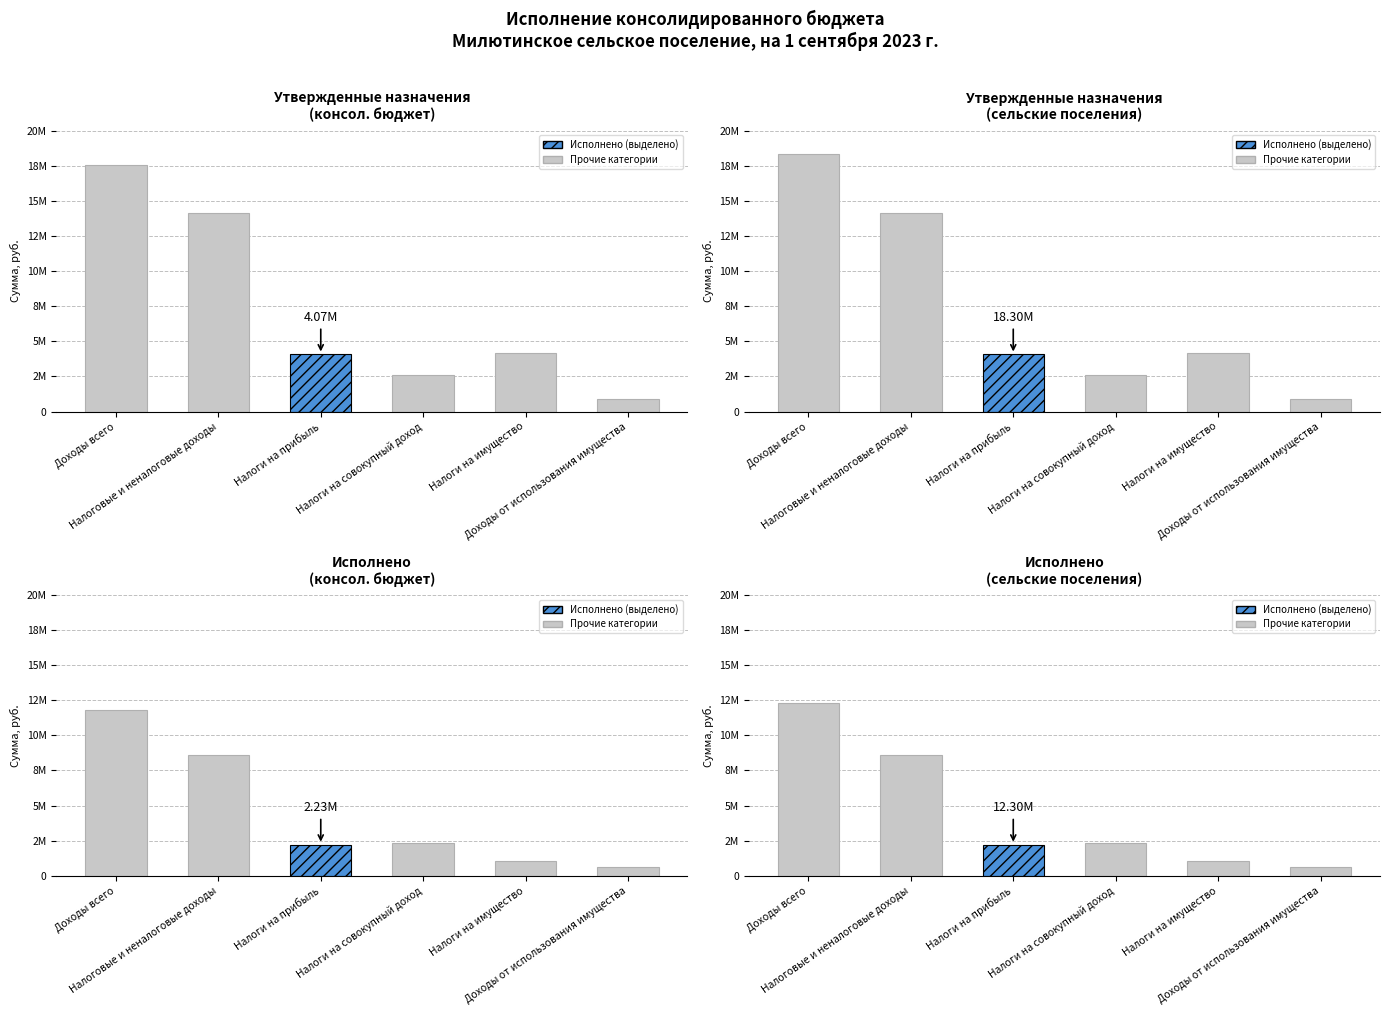

What is the value of the Исполнено (сельские поселения) bar at the 6th from the left?

632057.4